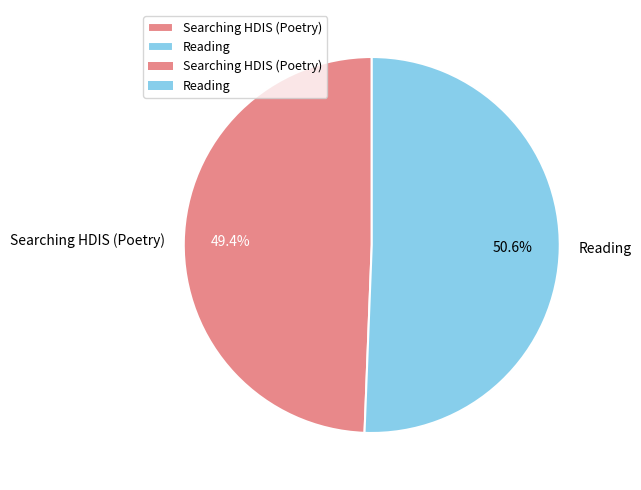

Does Searching HDIS (Poetry) account for over 50% of the chart?

No